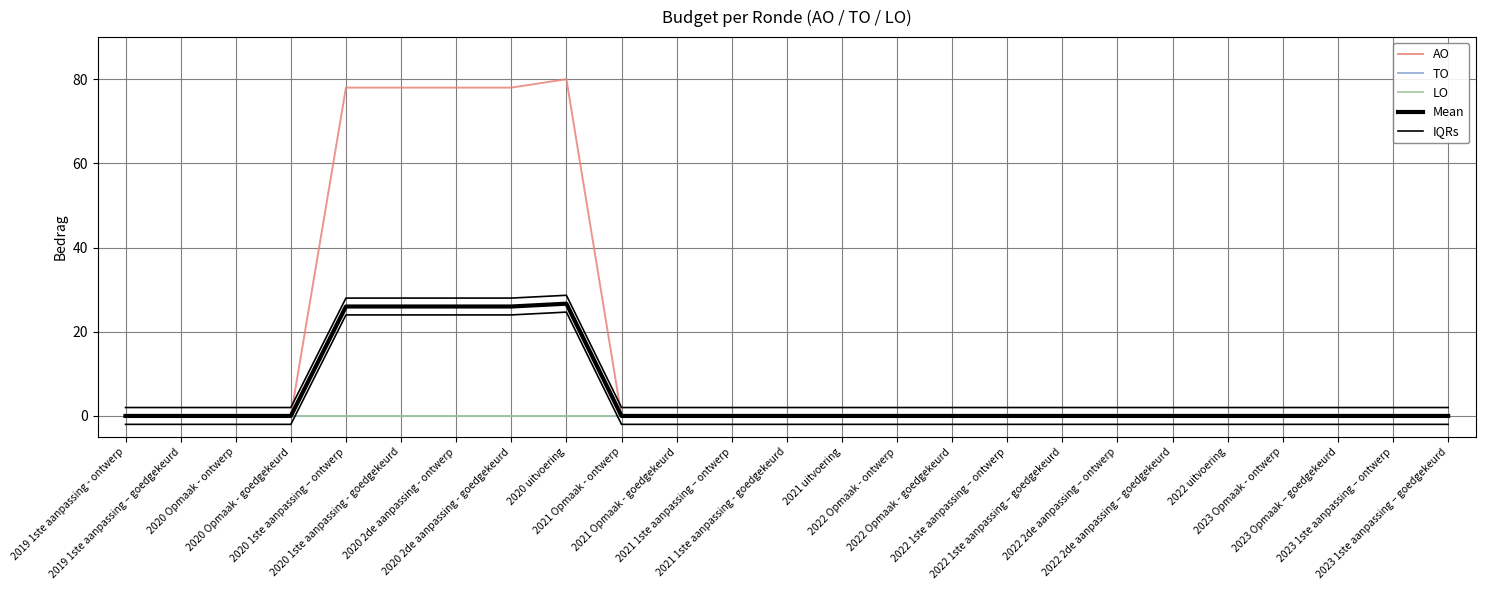

What are all the series names shown in the legend?

AO, TO, LO, Mean, IQRs